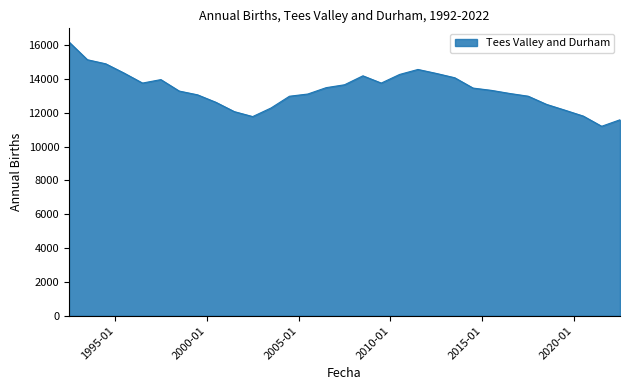

What is the difference between the maximum and minimum values?

4984